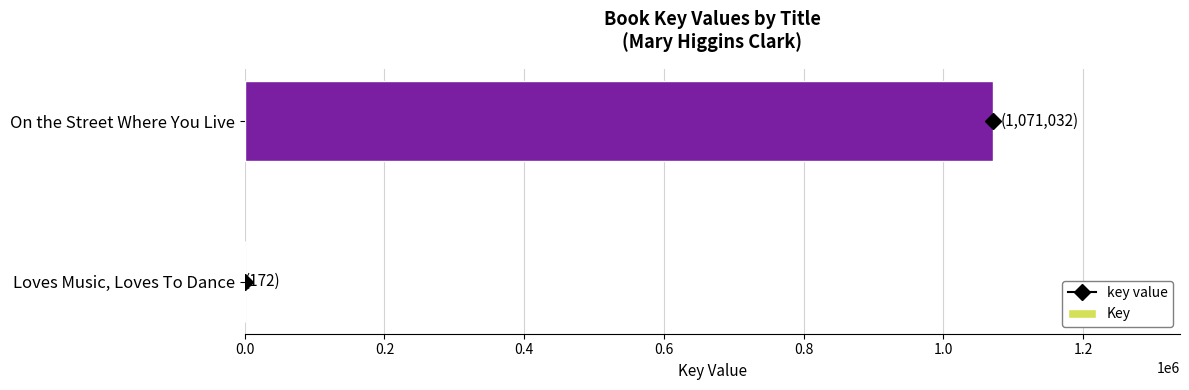

Which has a higher value, Loves Music, Loves To Dance or On the Street Where You Live?

On the Street Where You Live